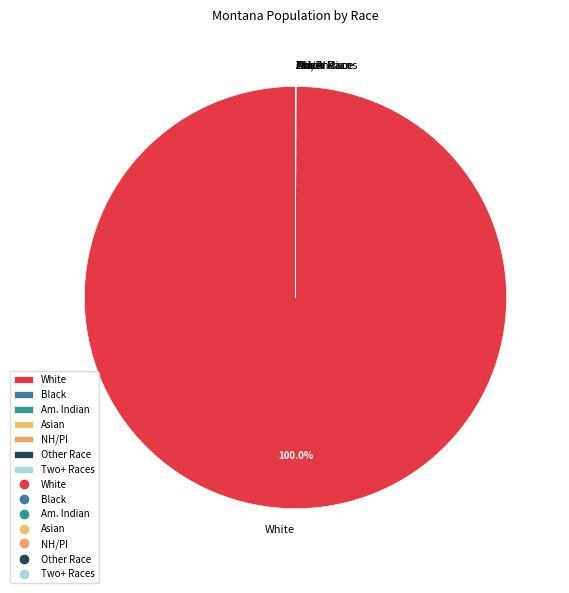

Which category has the biggest portion of the pie?

White